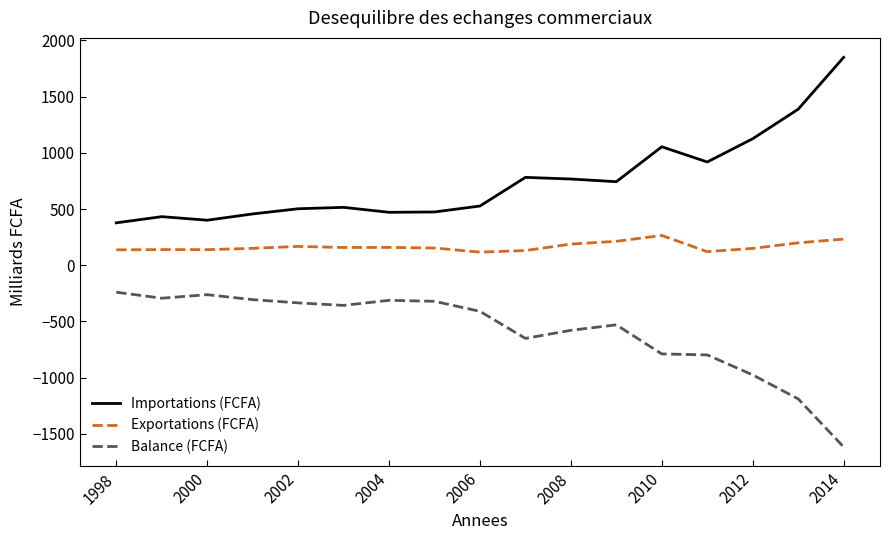

Rank the series by their maximum value, from highest to lowest.

Importations (FCFA), Exportations (FCFA), Balance (FCFA)